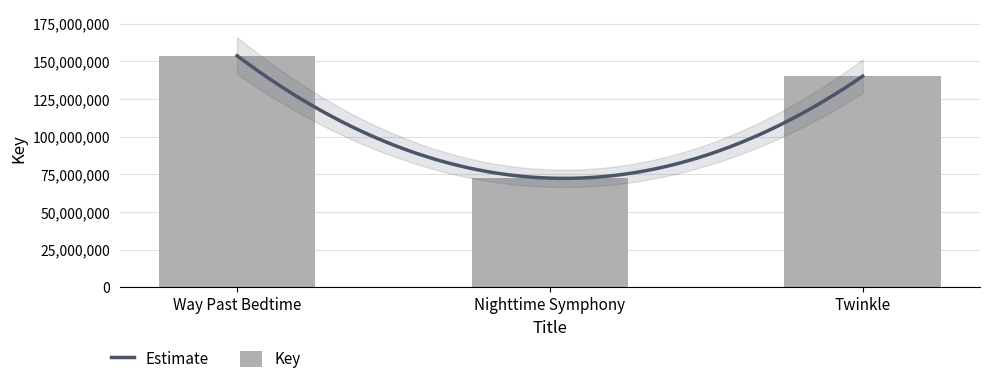

How many data points does each series have?

3